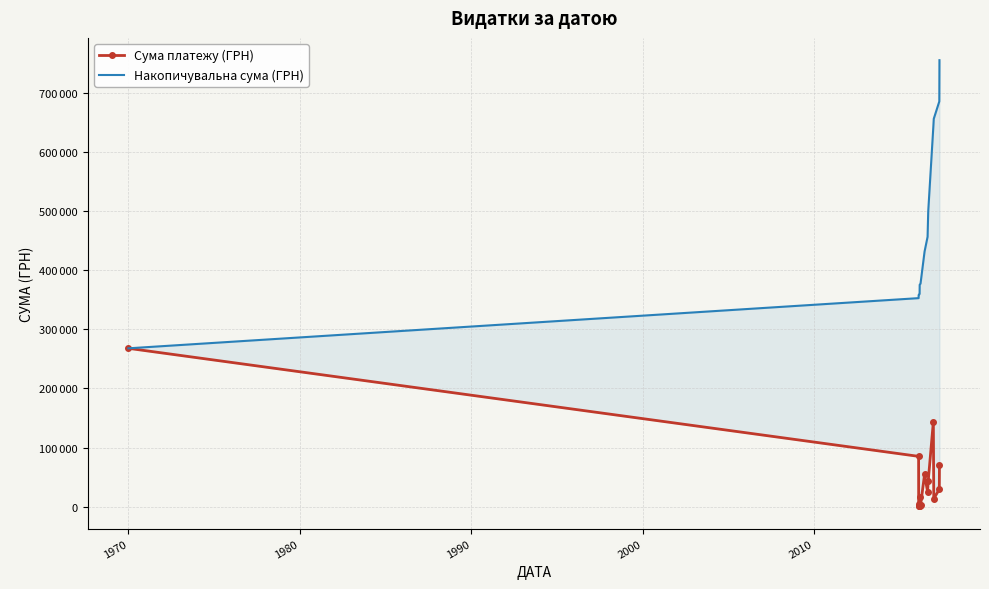

What is the highest value of the Накопичувальна сума (ГРН) series?

756234.2